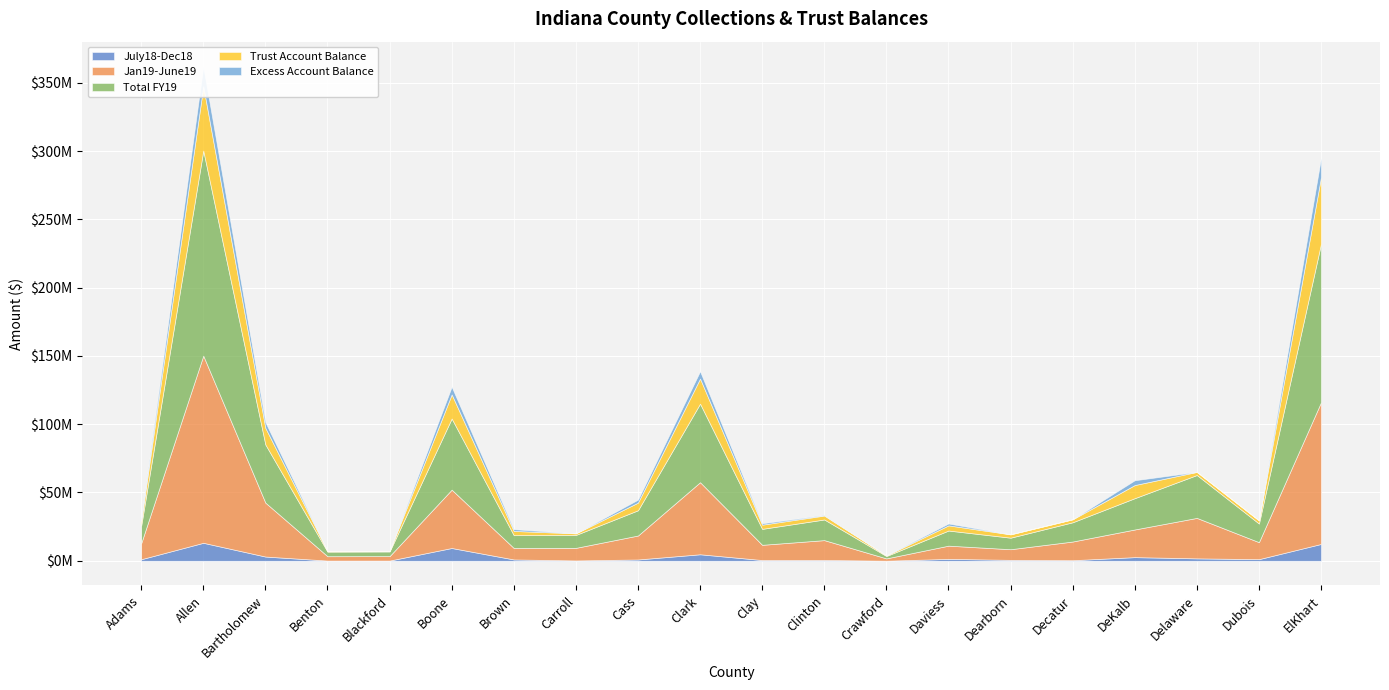

Reading right to left, what are all the values shown in this chart?

July18-Dec18: 12312670	1183798	1760600	2666204	416536	678036	1375606	65079	586644	534081	4758034	957233	251225	978244	9354590	153624	149514	3091628	13161334	1131430
Jan19-June19: 103762057	12442626	29631805	20249764	13678402	7774227	9691266	1673758	14534079	11144228	52755859	17531633	9206402	8387926	42721880	3253118	3187255	39481488	137019089	11729822
Total FY19: 116074727	13626424	31392405	22915968	14094938	8452263	11066872	1738837	15120723	11678309	57513893	18488866	9457627	9366170	52076470	3406742	3336769	42573116	150180423	12861252
Trust Account Balance: 48831535	2312831	2272846	9618687	2178355	2454291	3780908	438344	2867798	3077219	18391965	5601165	1155219	3109714	17664417	458750	483646	12188093	47087864	3518372
Excess Account Balance: 14042688	0	0	3515508	0	0	1373879	108743	389370	1010858	5362365	2165776	0	1311667	5587556	0	0	4133963	14500812	1352928